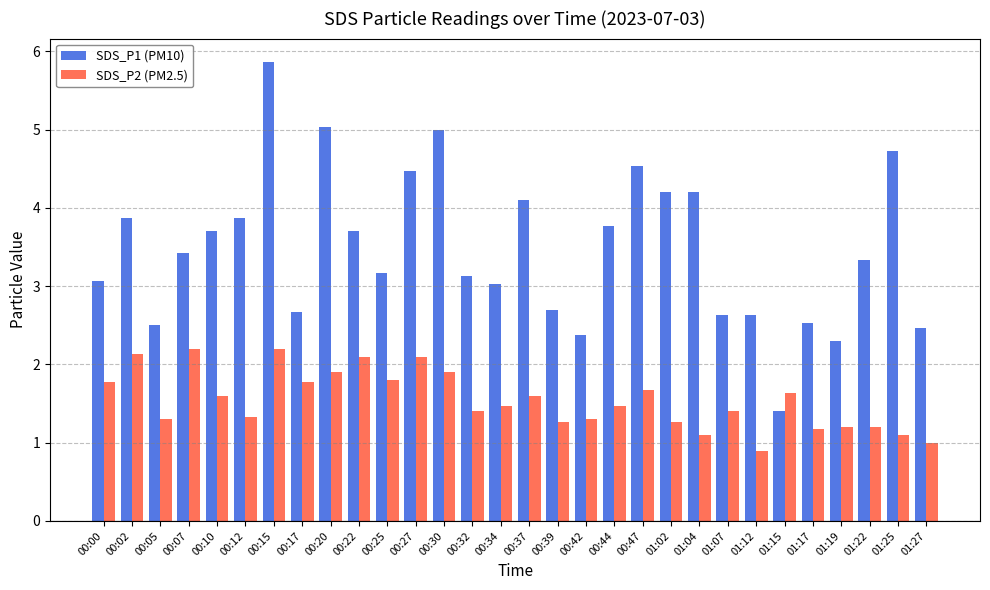

What position from the left is 00:42?

18